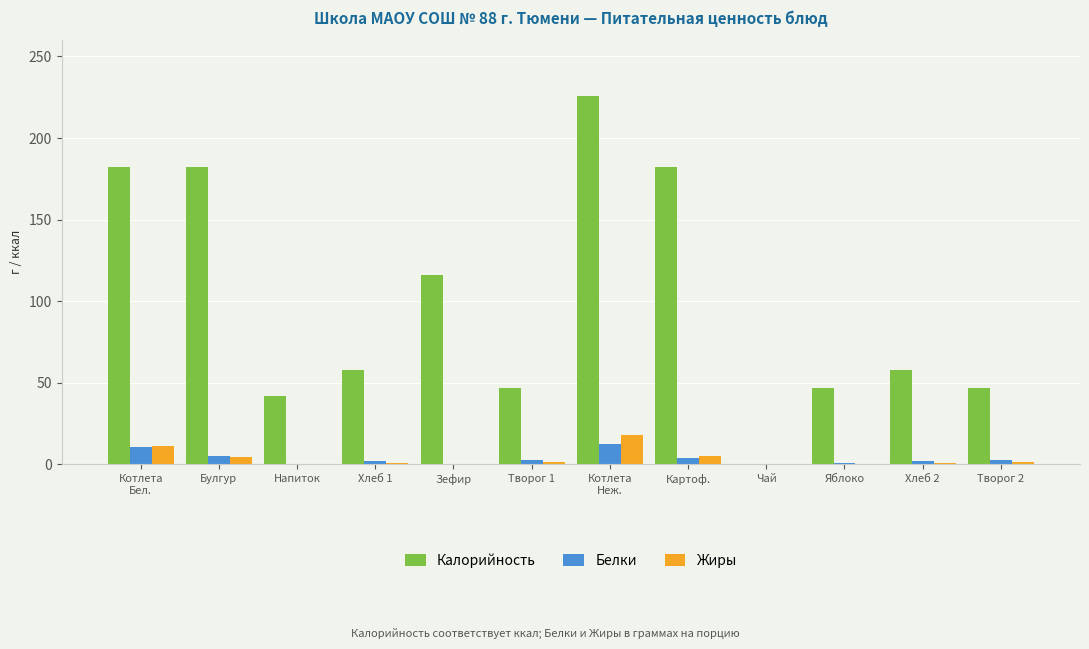

What are all the series names shown in the legend?

Калорийность, Белки, Жиры